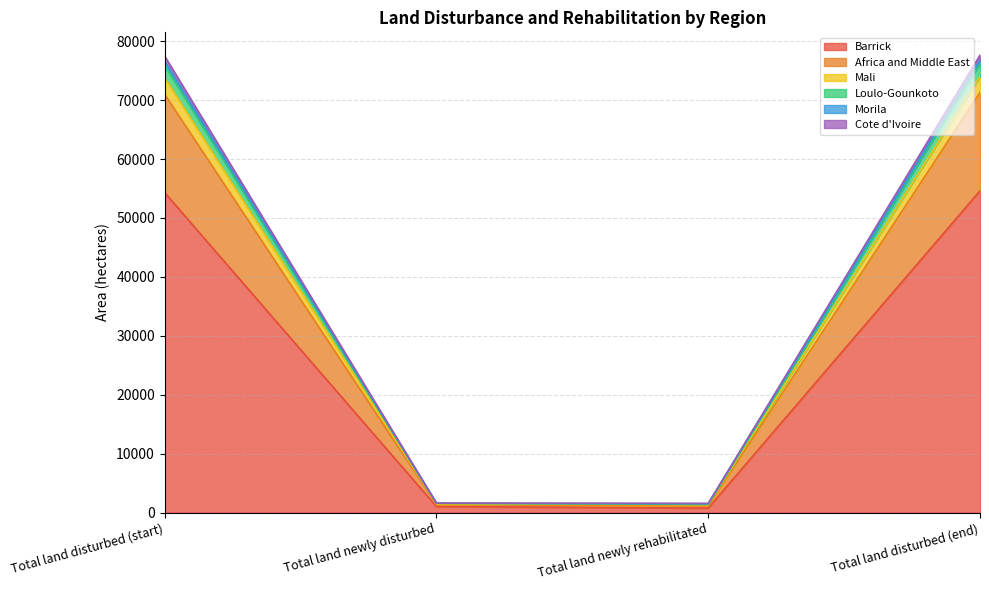

Which category has the highest value across all series?

Total land disturbed (end)